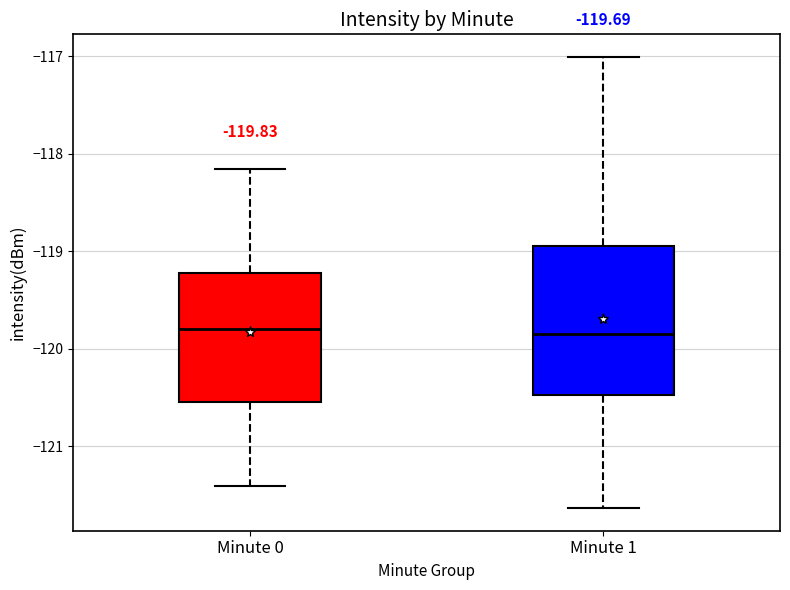

Which box is the tallest, from its lower edge to its upper edge?

Minute 1